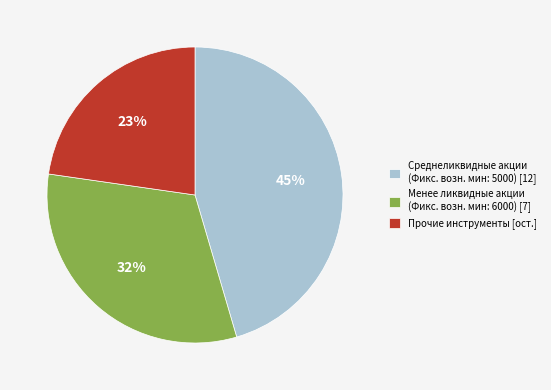

To the nearest percent, what is the combined percentage of Менее ликвидные акции (Фикс. возн. мин: 6000) [7] and Среднеликвидные акции (Фикс. возн. мин: 5000) [12]?

77%